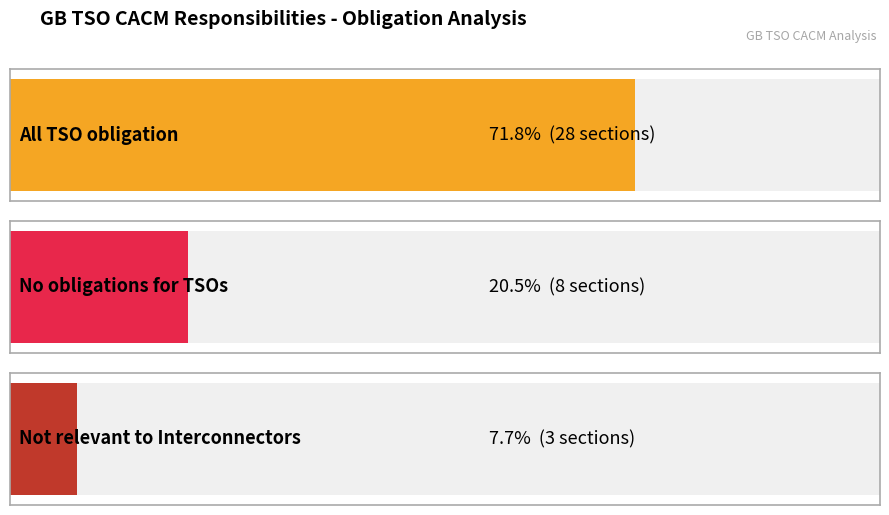

What is the total value across all series at 3?

39